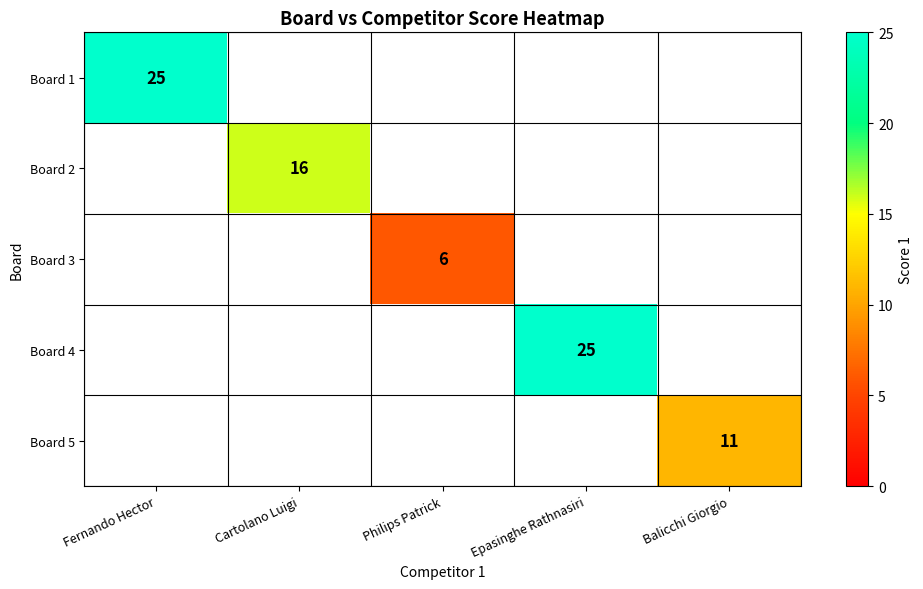

How many categories are shown in the chart?

5